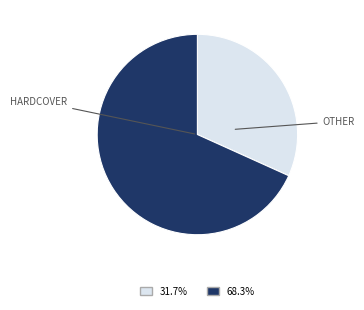

Is there any slice that represents more than half of the pie?

Yes